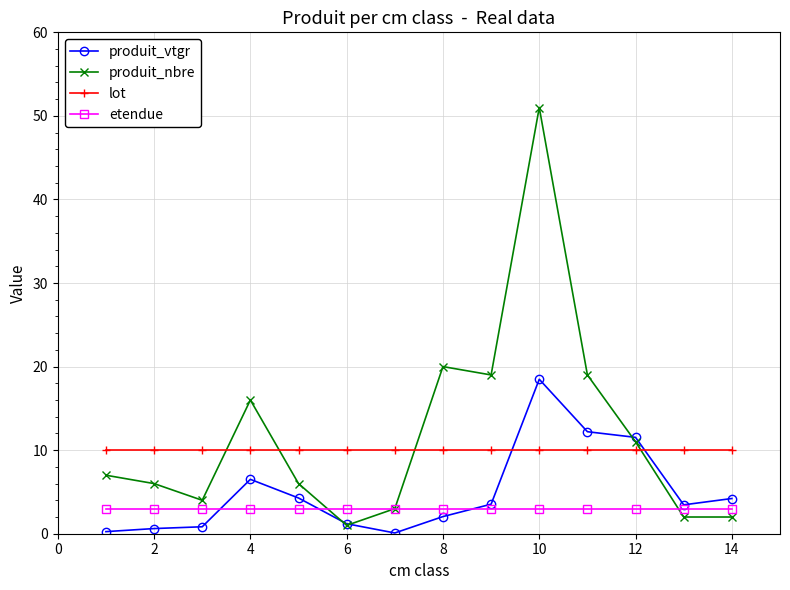

What is the sum of all produit_nbre values?

167.0